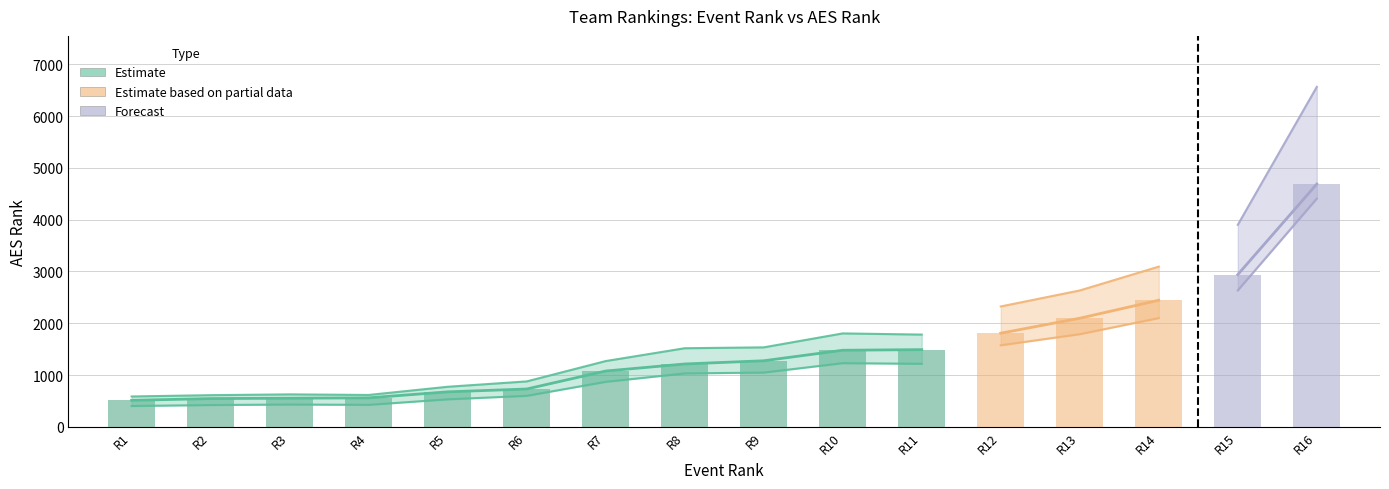

Are the bars horizontal?

No